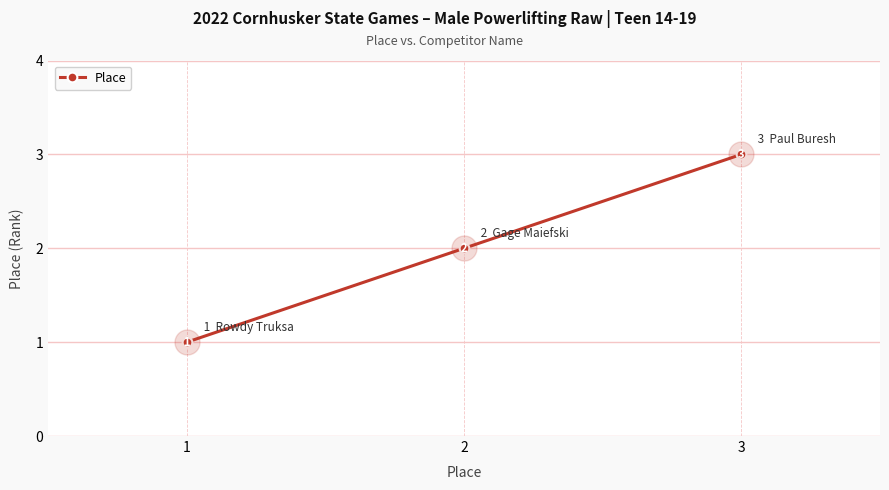

Which label corresponds to the smallest value in the chart?

1